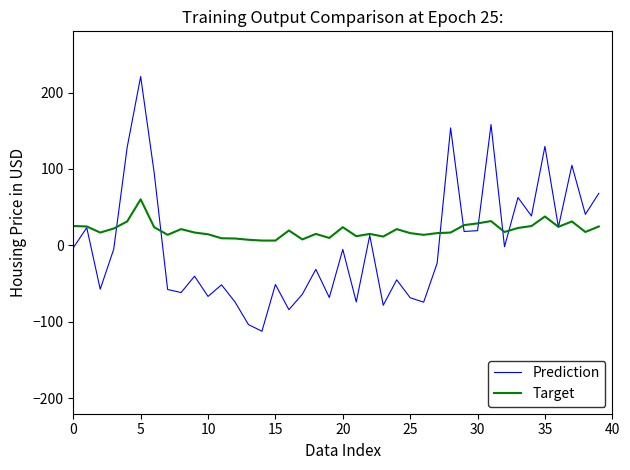

Rank the series by their maximum value, from lowest to highest.

Target, Prediction